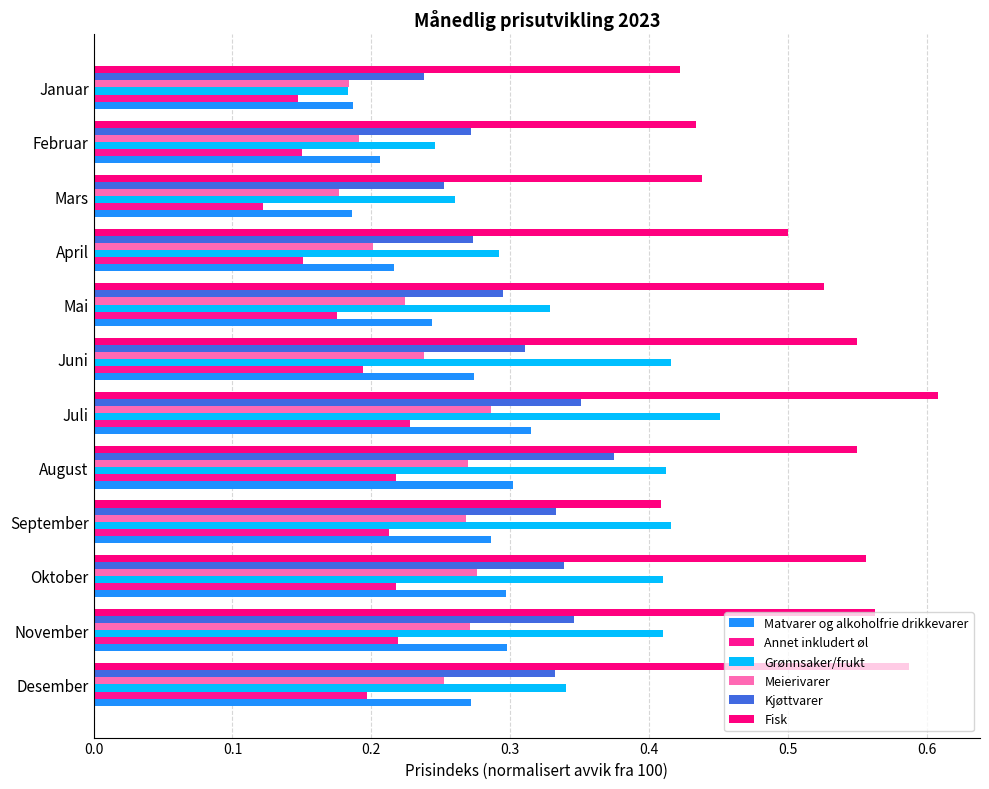

At which category does the chart reach its minimum across all series?

Mars